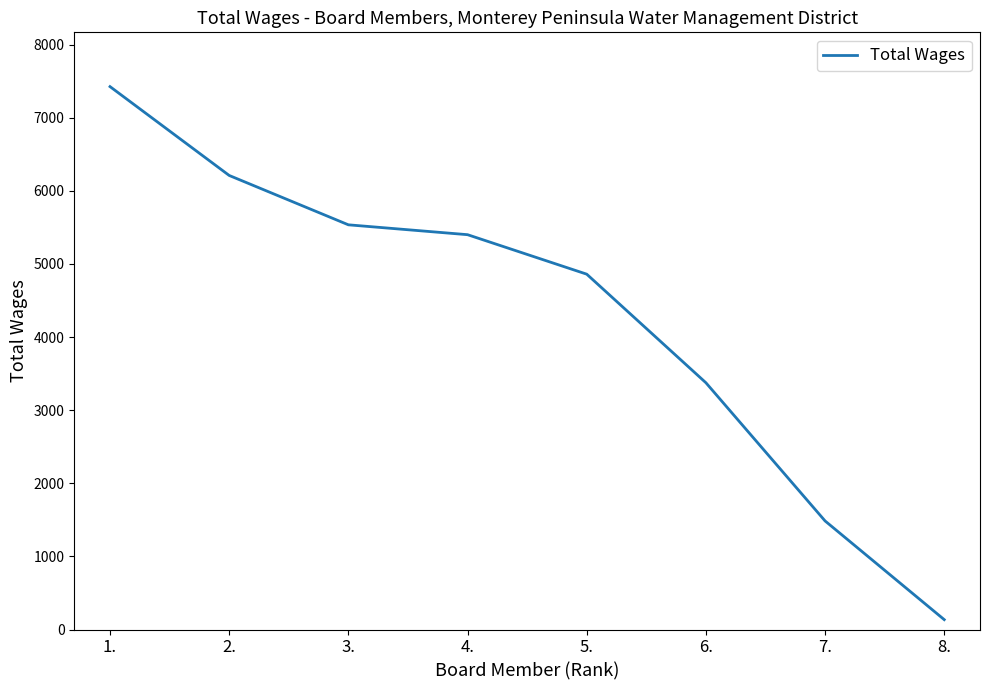

Which category has the lowest value across all series?

8.